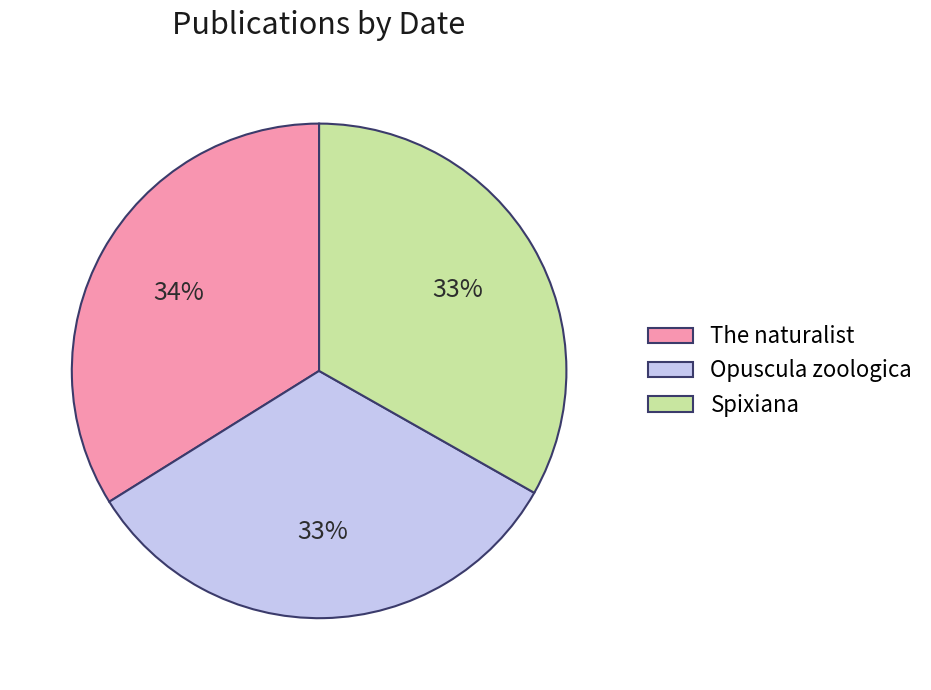

To the nearest percent, what is the combined percentage of Spixiana and The naturalist?

67%